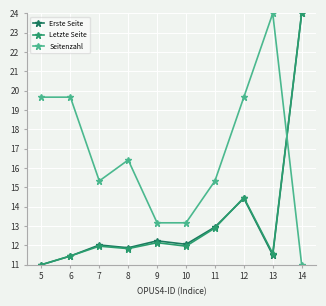

True or false: Seitenzahl and Letzte Seite intersect in this chart.

True